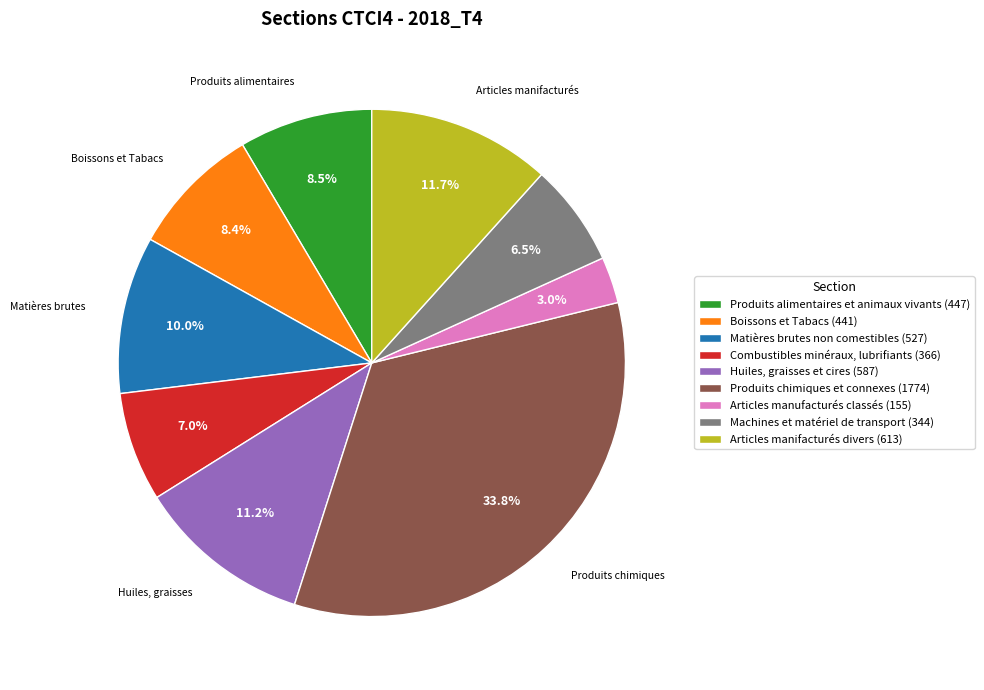

Is there any slice that represents more than half of the pie?

No